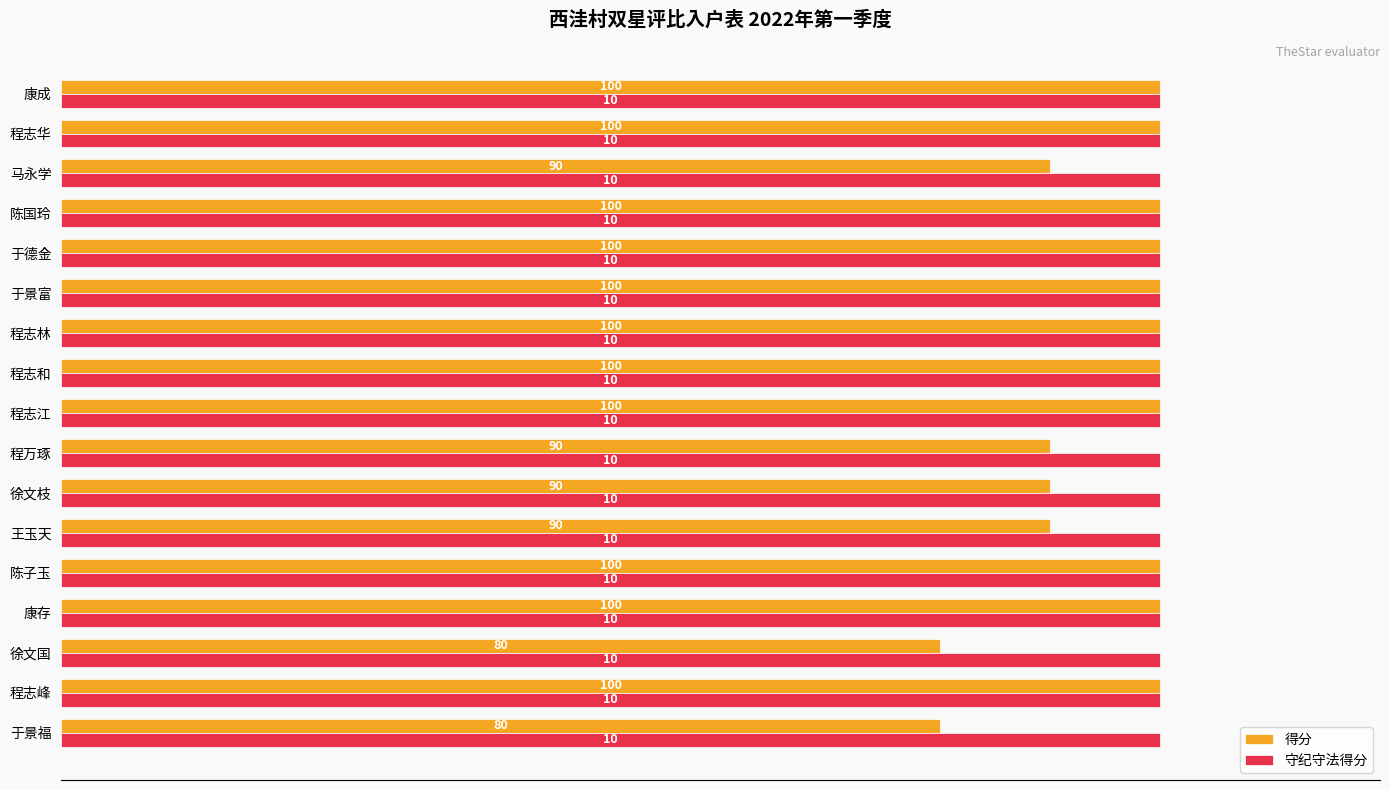

What is the difference between the 得分 values at 程志林 and 徐文枝?

10